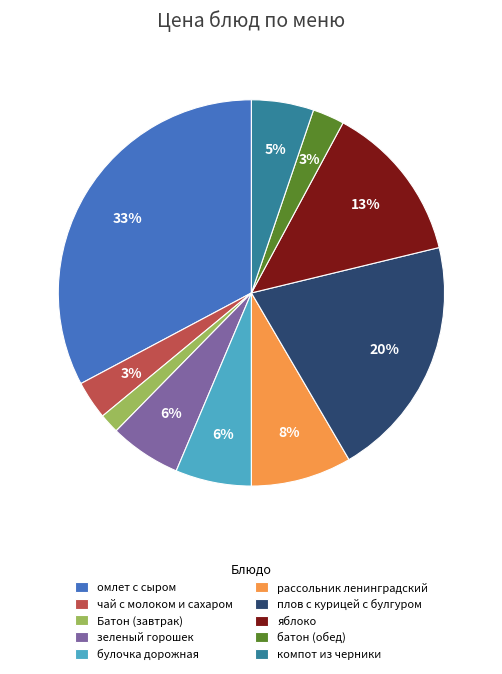

To the nearest percent, what is the difference between the largest and smallest slice percentages?

31%